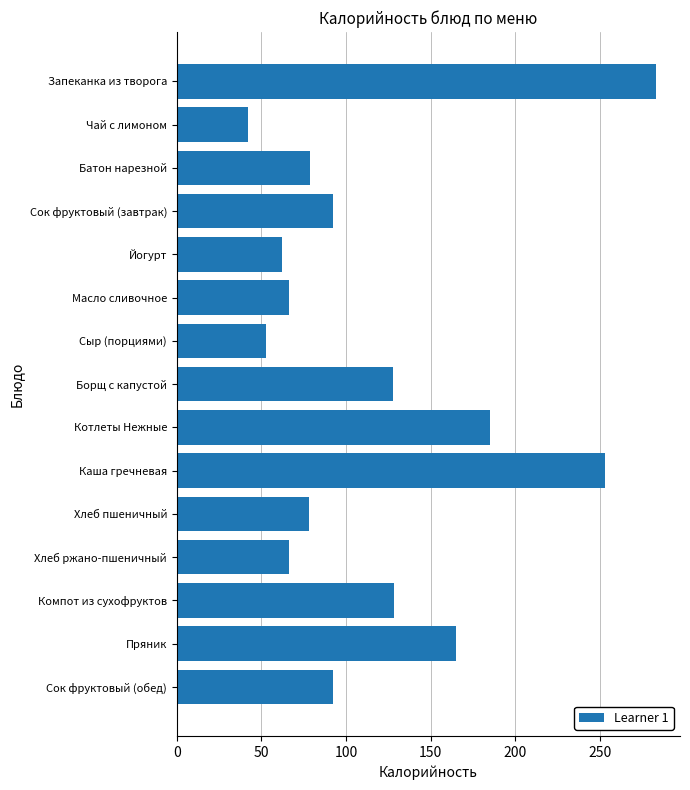

What is the difference between the maximum and second lowest values?

230.5